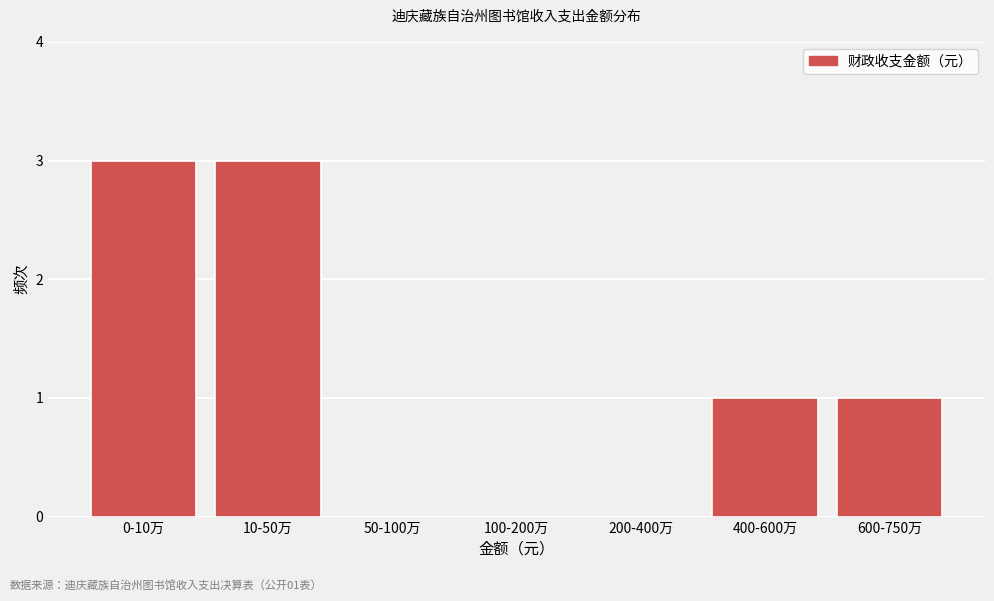

Reading left to right, transcribe all the data shown in this chart.

0-10万=3	10-50万=3	50-100万=0	100-200万=0	200-400万=0	400-600万=1	600-750万=1